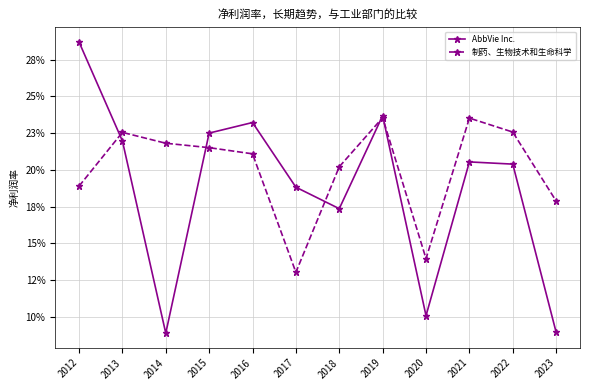

True or false: 制药、生物技术和生命科学 and AbbVie Inc. cross at least once.

True